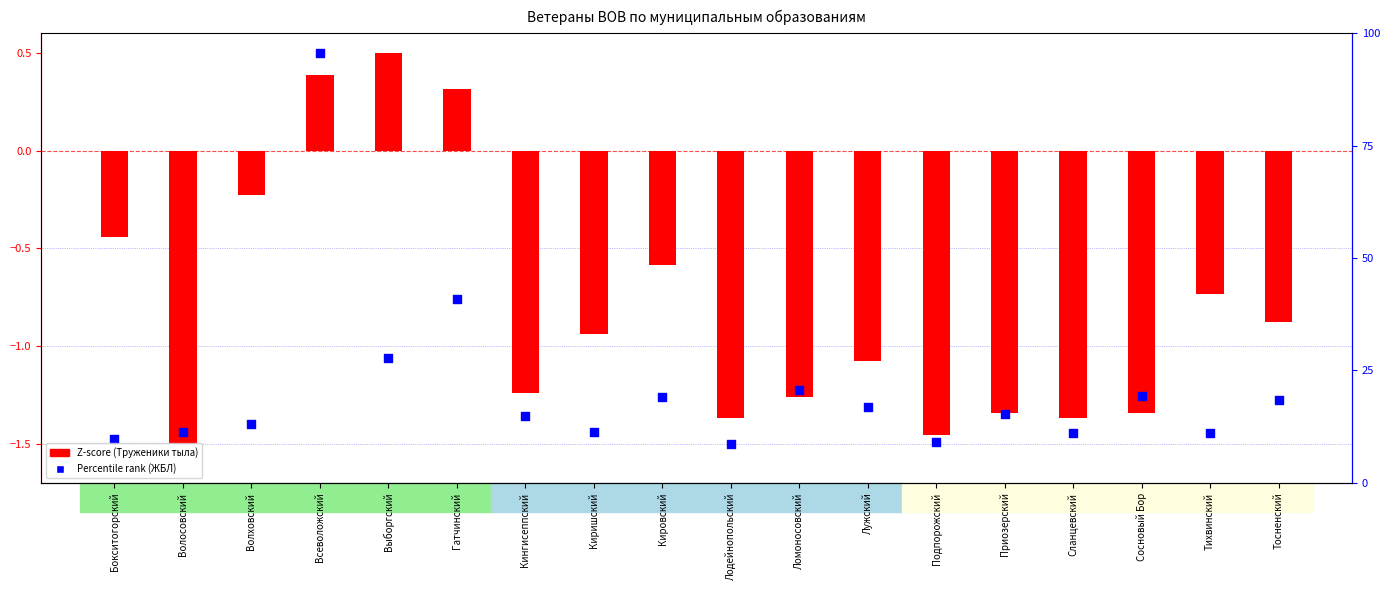

Which series reaches the minimum Y coordinate?

Z-score (Труженики тыла)